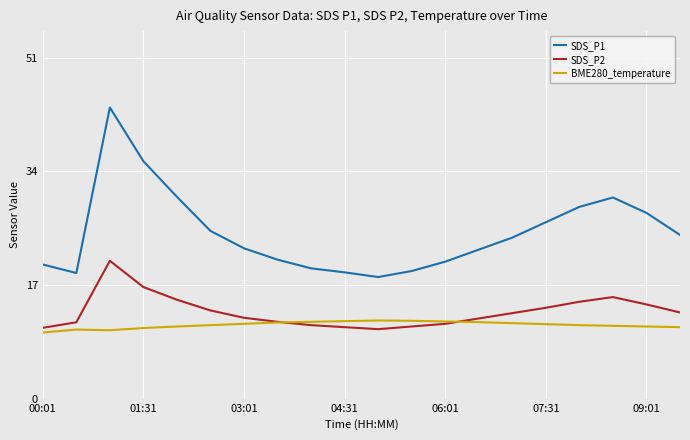

List the series in order of their peak value, highest first.

SDS_P1, SDS_P2, BME280_temperature